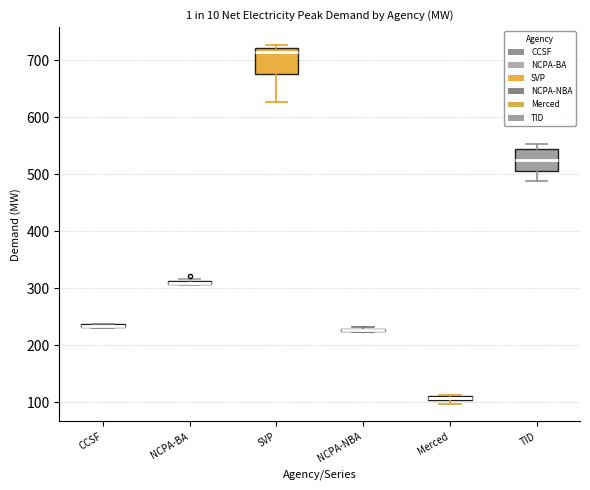

Where does the median line of the box for TID sit on the y-axis? The values are not printed on the chart, so give them approximately, as read against the axis.

530